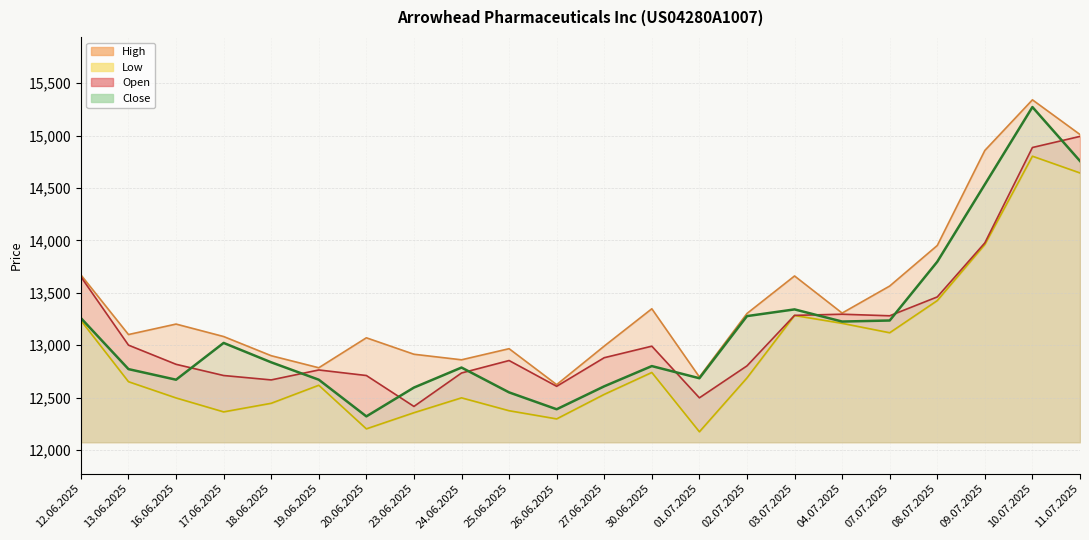

What is the label of the 18th point from the left?

07.07.2025